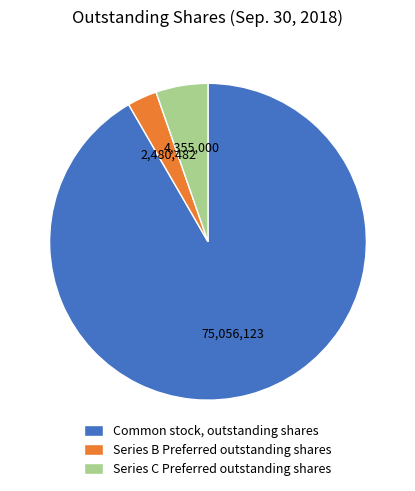

How many segments does this pie chart have?

3